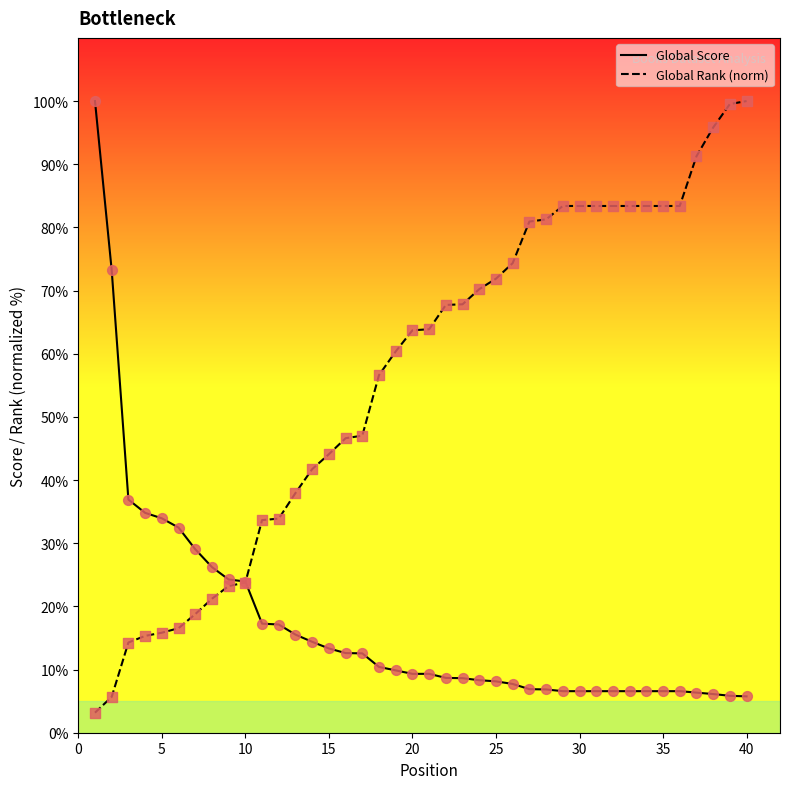

What is the maximum value for Global Rank (norm)?

100.0